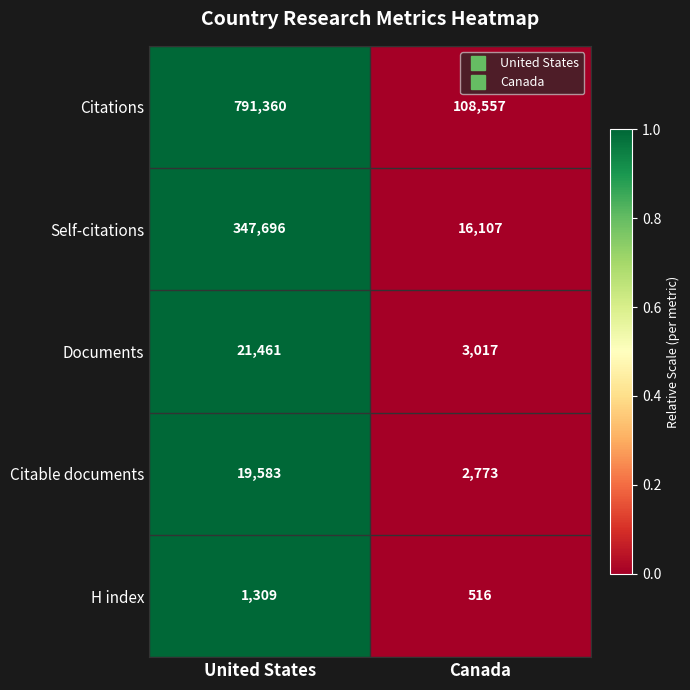

Which series has the widest spread of values?

Citations